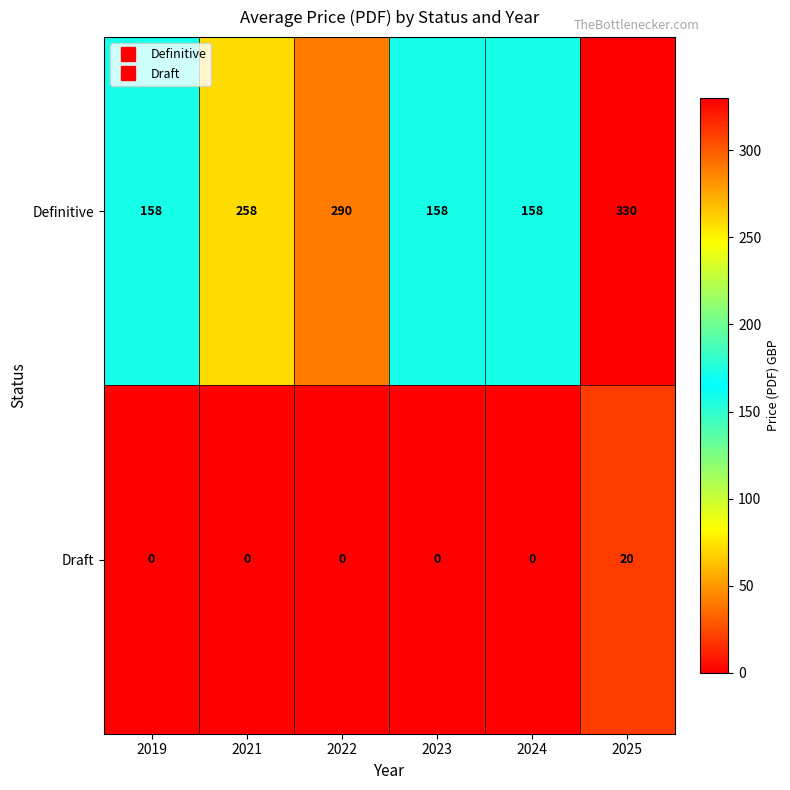

Rank the series by their maximum value, from highest to lowest.

Definitive, Draft